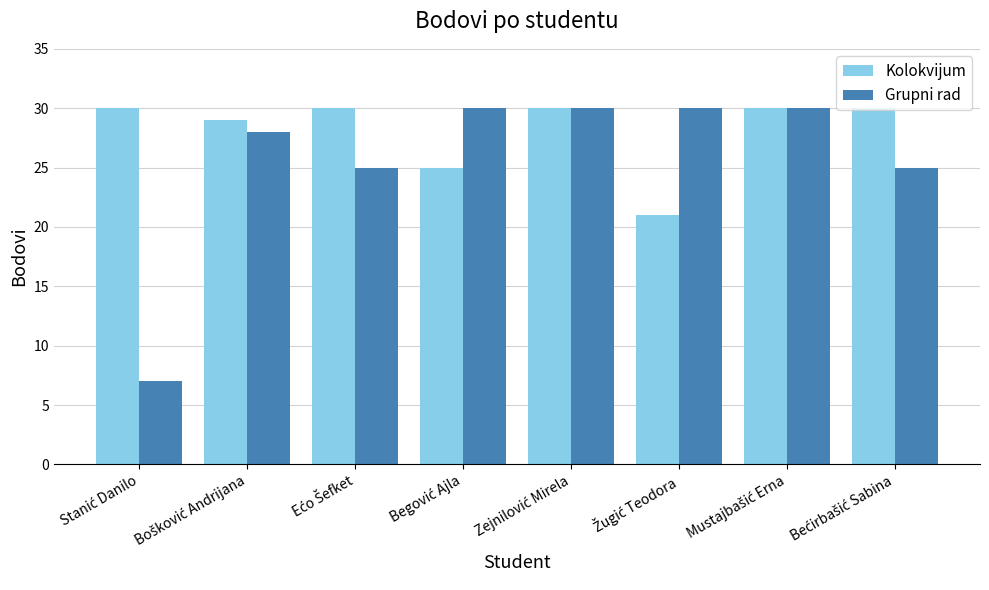

List the series in order of their overall mean, lowest first.

Grupni rad, Kolokvijum